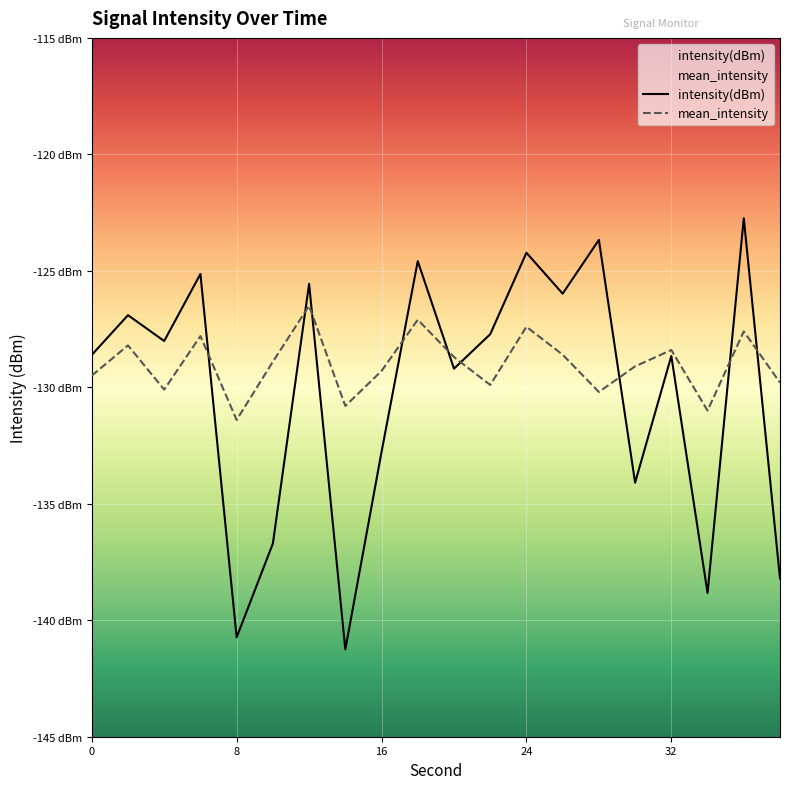

What is the sum of the mean_intensity values at 10 and 38?

-258.7